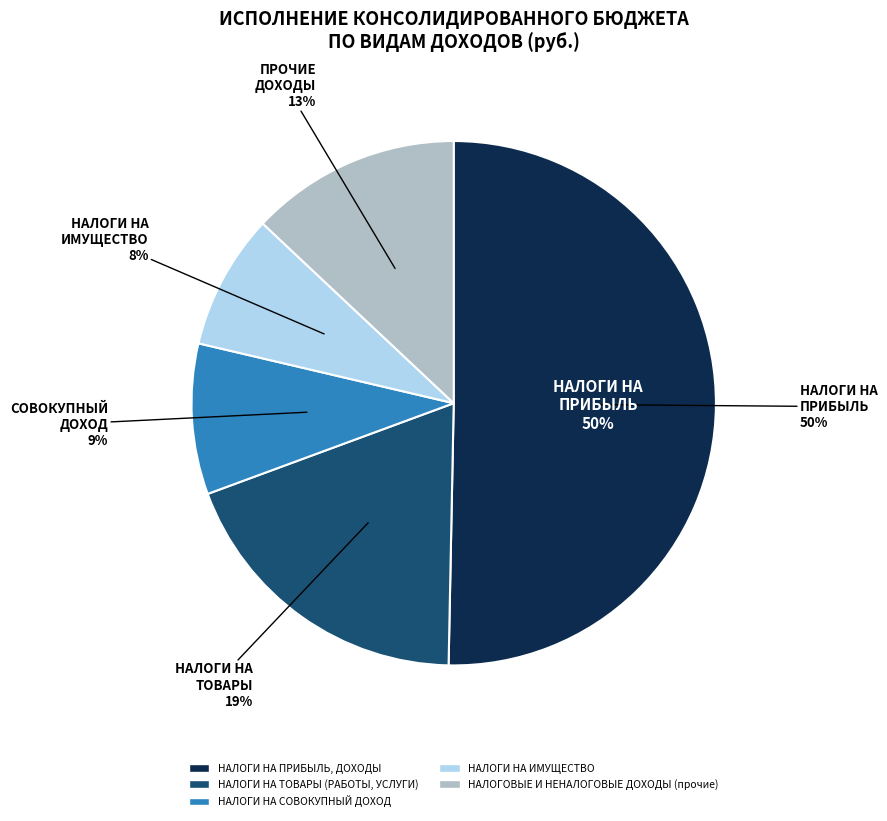

To the nearest percent, what is the average slice percentage?

20%